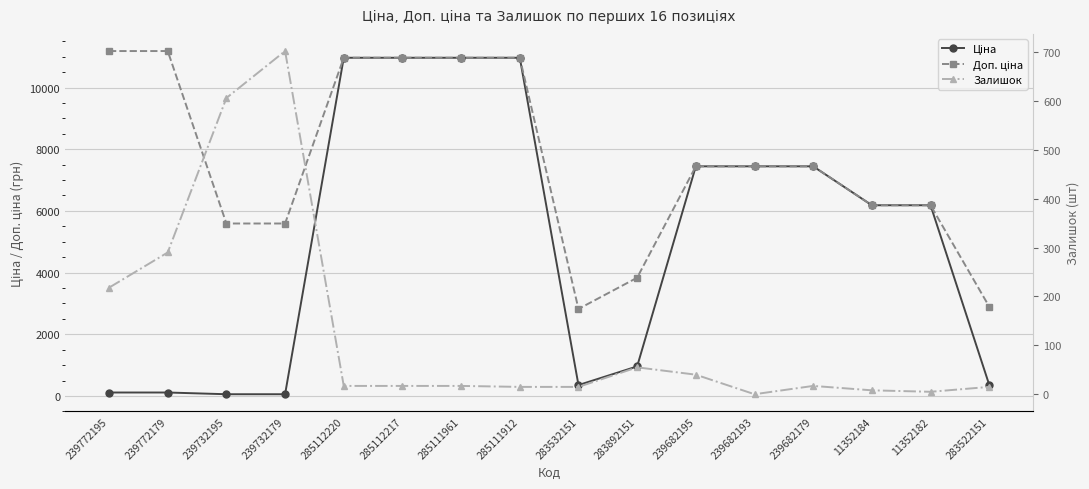

The Доп. ціна series shows 10964.4 at 285112217. True or false?

True